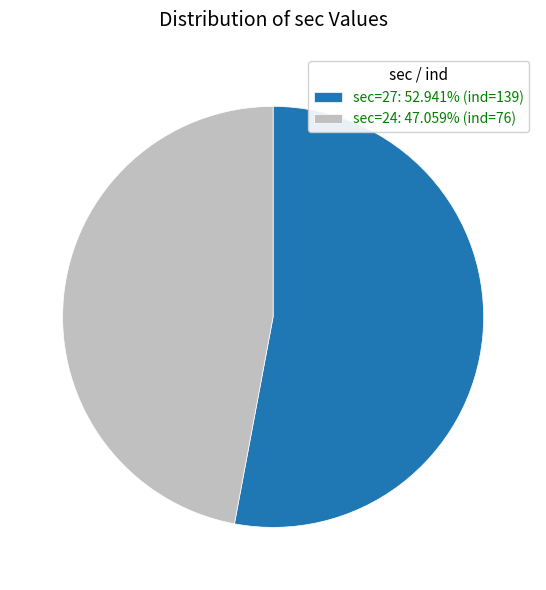

Do sec=27: 52.941% (ind=139) and sec=24: 47.059% (ind=76) together represent more than half of the pie?

Yes